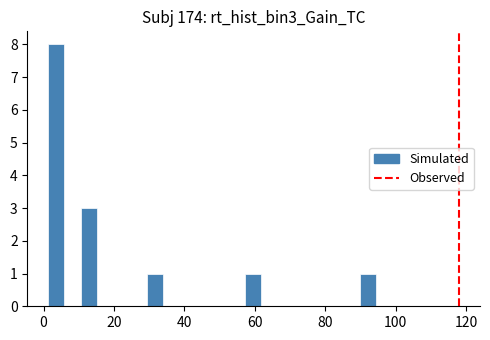

Around what value on the x-axis is the tallest bar? Give the approximate position of its centre, as read against the axis.

4